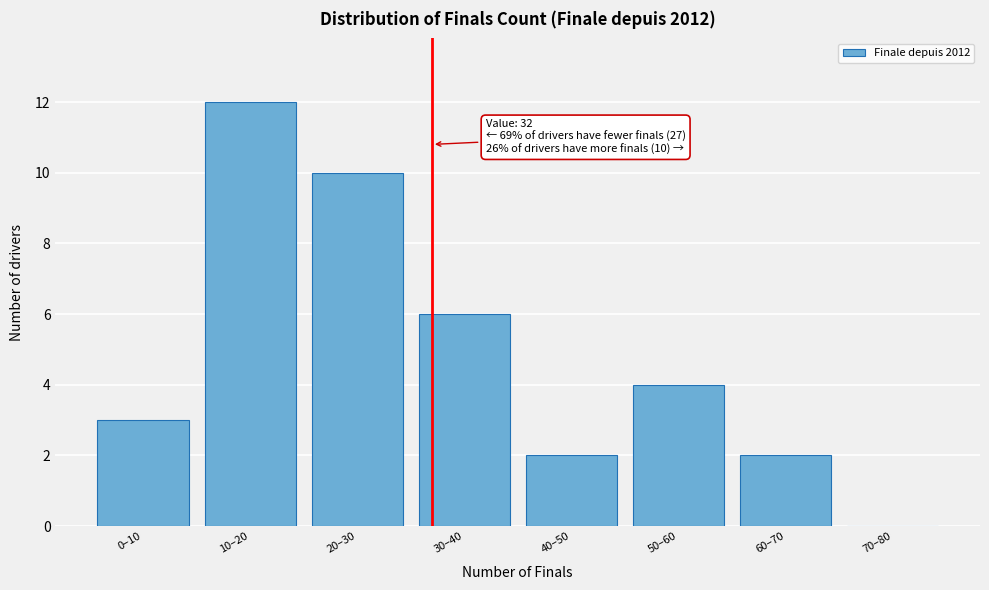

Reading right to left, transcribe all the data shown in this chart.

70–80=0	60–70=2	50–60=4	40–50=2	30–40=6	20–30=10	10–20=12	0–10=3